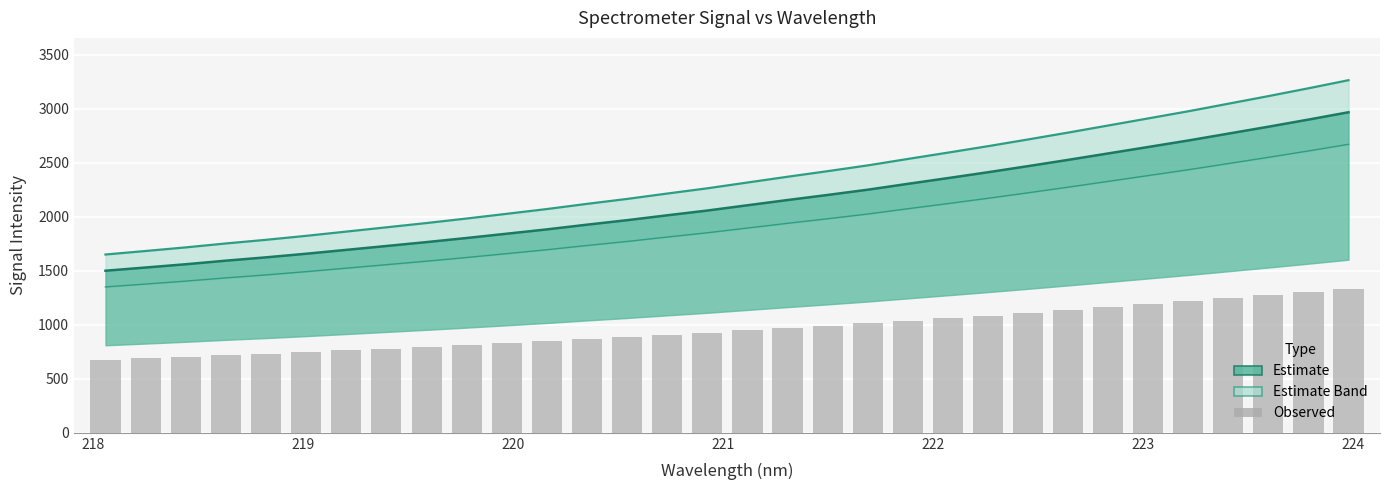

Reading left to right, what are all the values shown in this chart?

675.3	688.7	702.3	717.2	731.0	746.1	762.2	778.3	794.6	811.7	829.5	847.6	867.2	885.9	906.3	926.1	948.0	969.9	991.0	1012.9	1037.3	1061.2	1085.6	1111.1	1137.2	1164.0	1190.9	1217.9	1246.6	1275.3	1305.0	1335.6